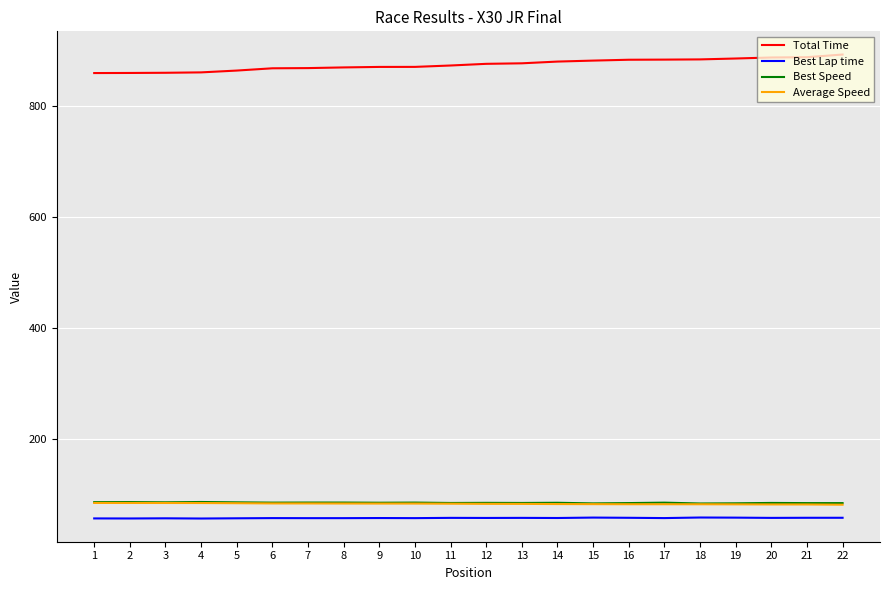

Which series has the largest total across all categories?

Total Time